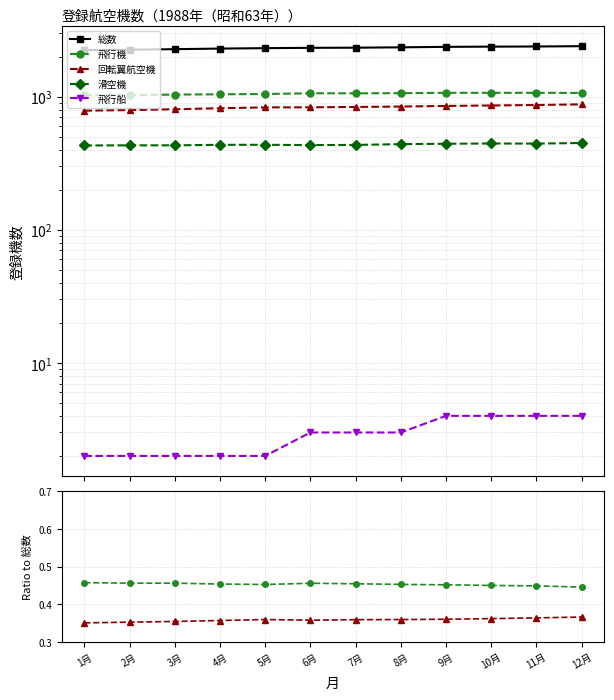

What is the difference between the 総数 values at 8月 and 1月?

107.0